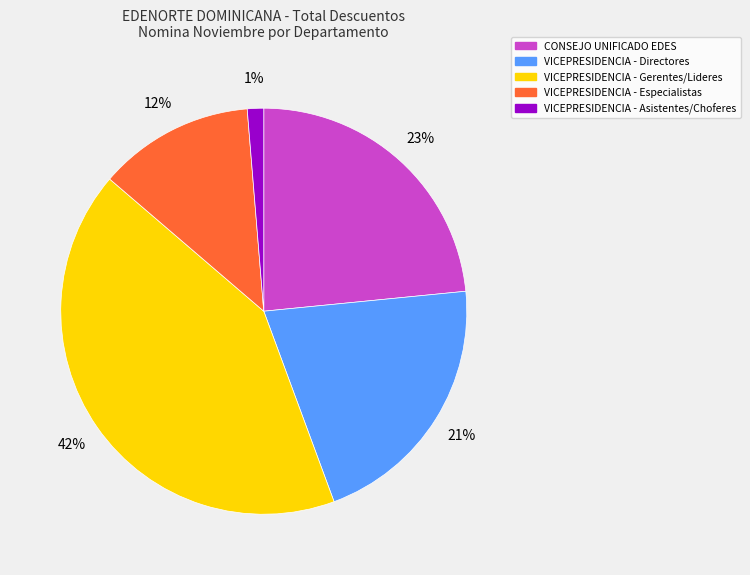

Is there a majority slice in this chart?

No